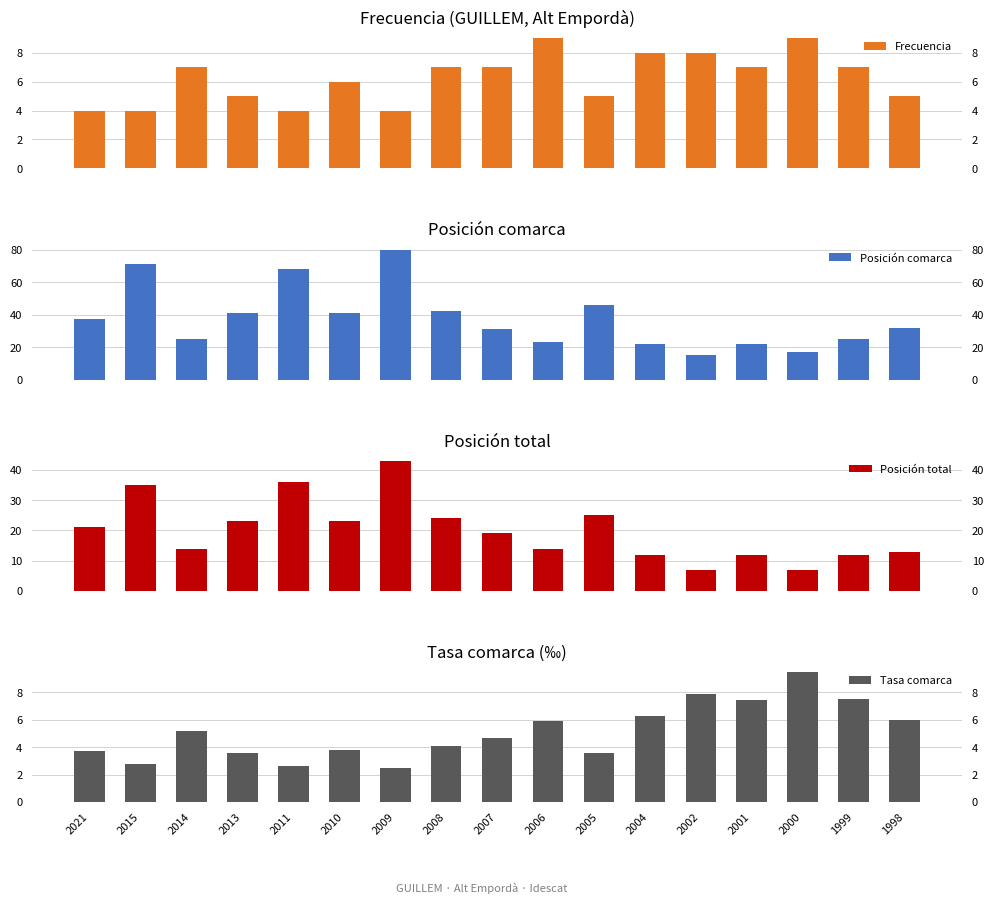

Is the value of Posición comarca at 2001 greater than the value of Posición total at 2021?

Yes